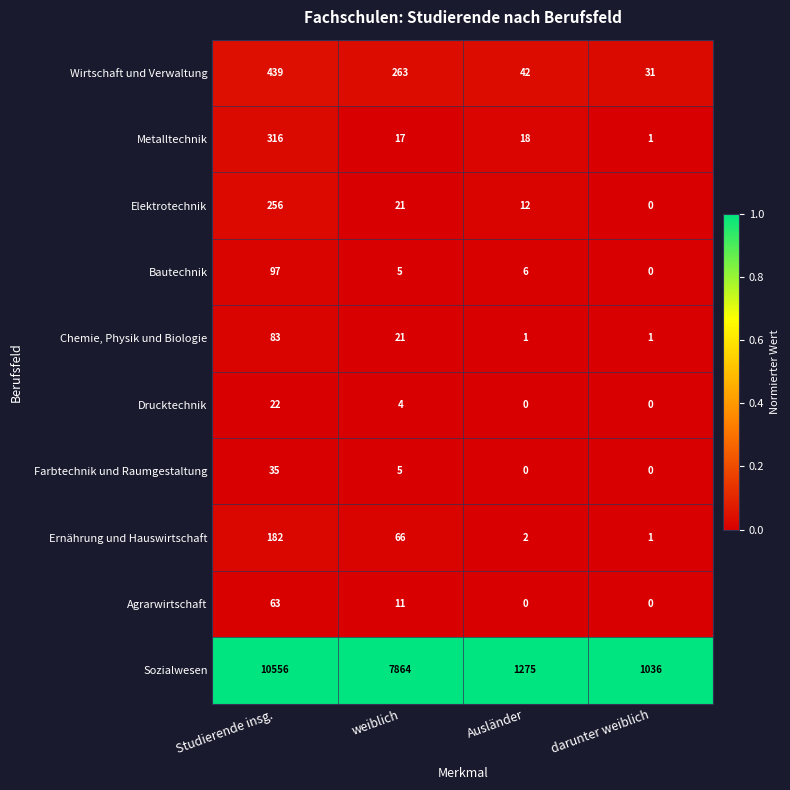

Between weiblich and darunter weiblich, which series saw the biggest shift?

Sozialwesen